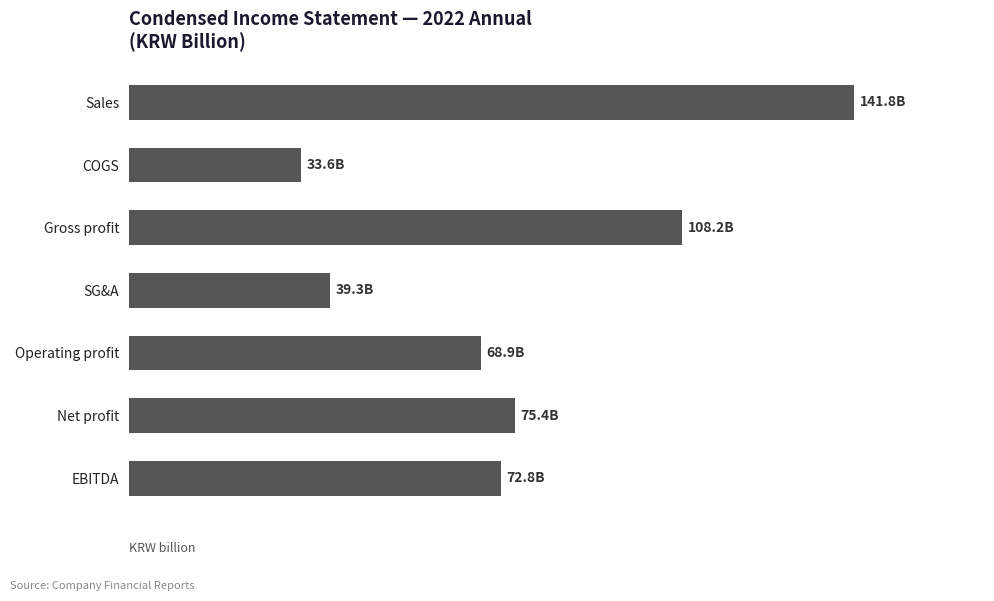

Does the chart contain any negative values?

No